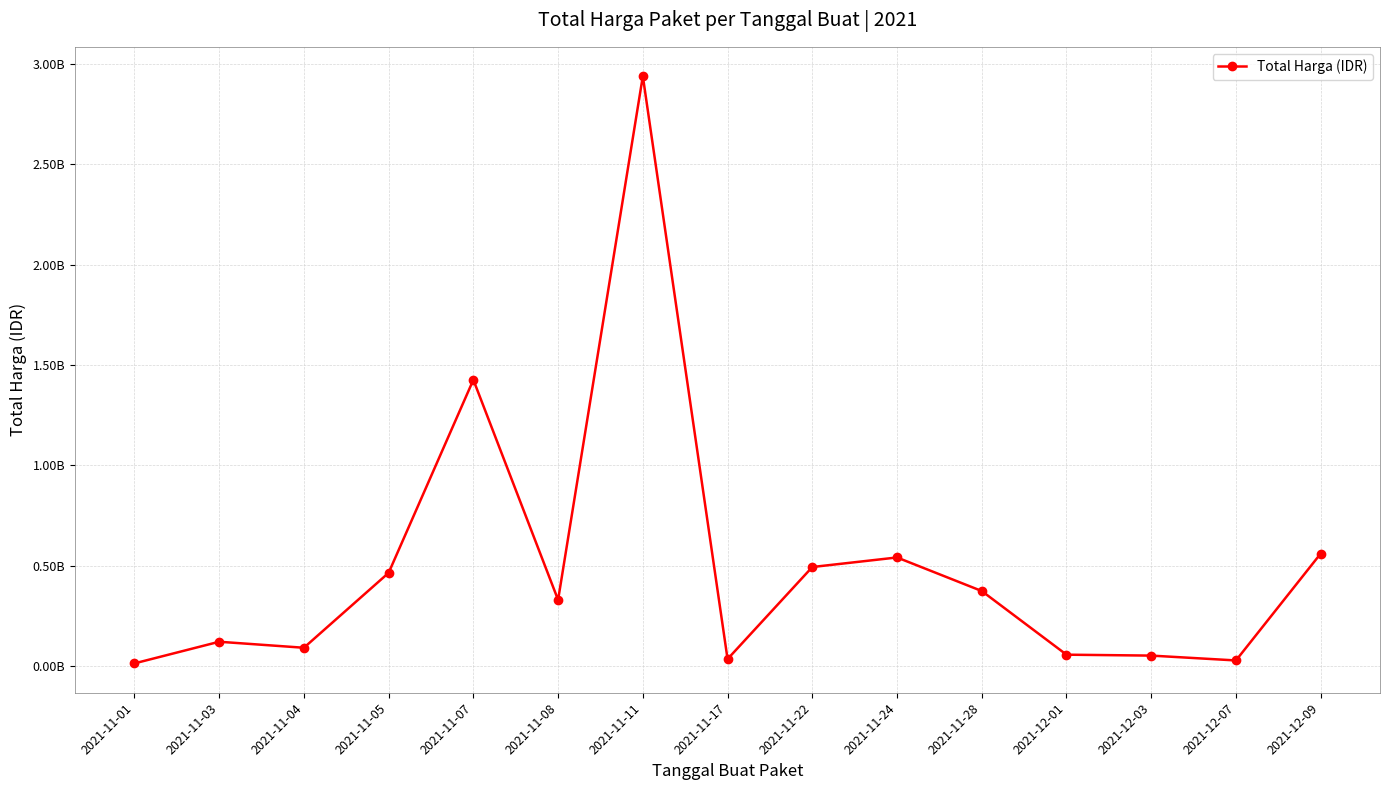

What is the change in value from 2021-11-01 to 2021-11-28?

+360616500